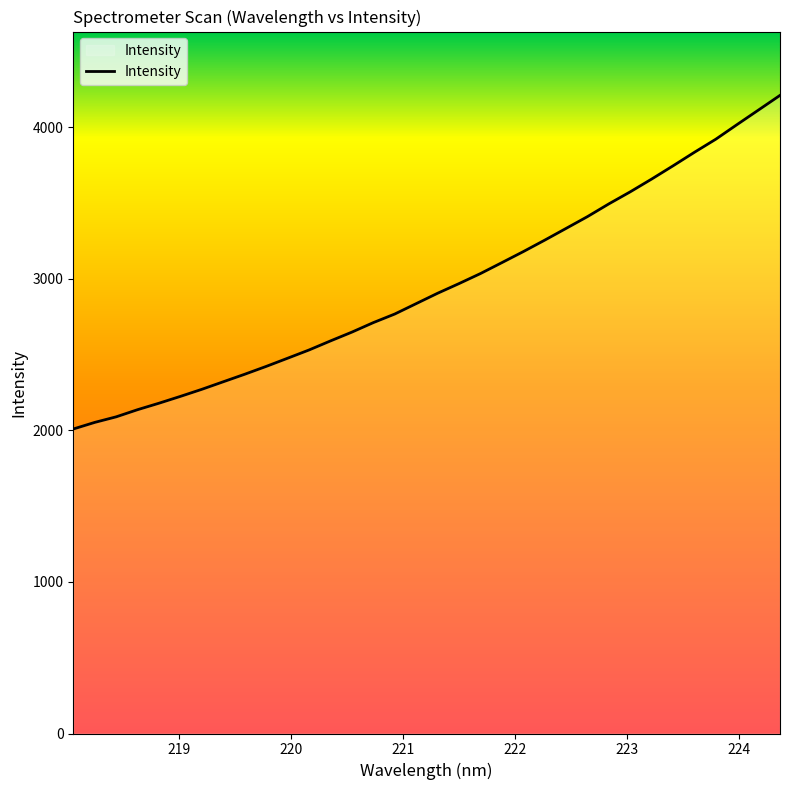

What is the average value?

2953.1